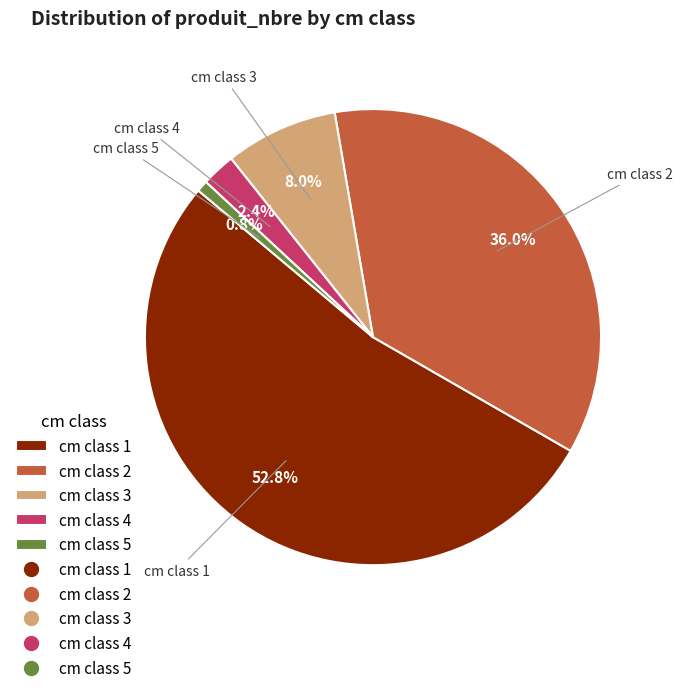

Between cm class 3 and cm class 4, which is larger?

cm class 3